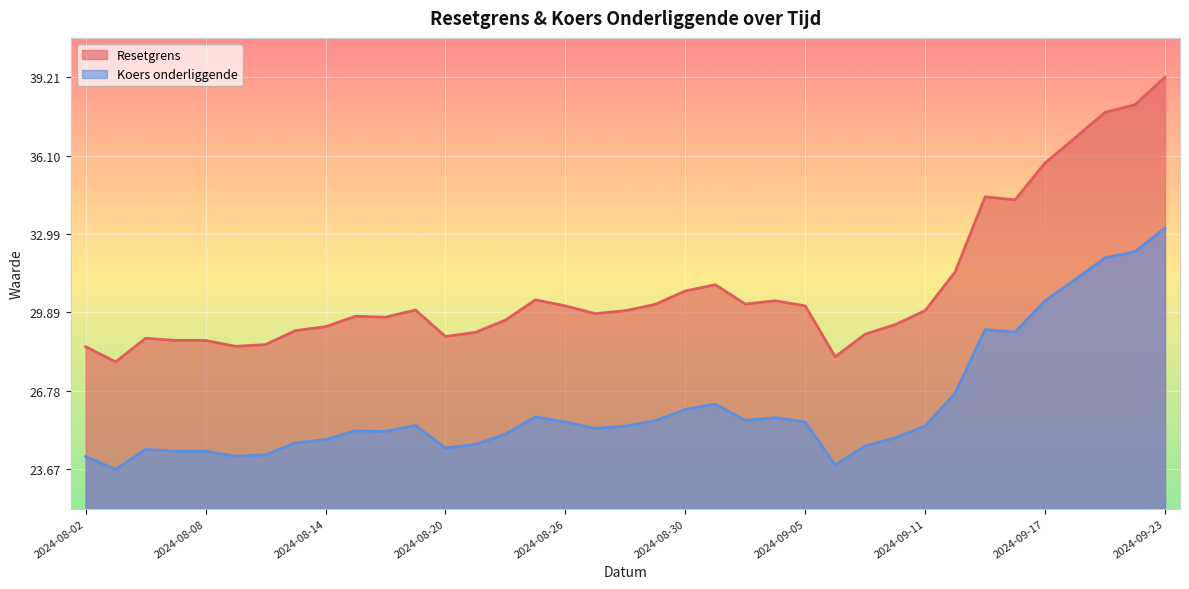

What are all the series names shown in the legend?

Resetgrens, Koers onderliggende